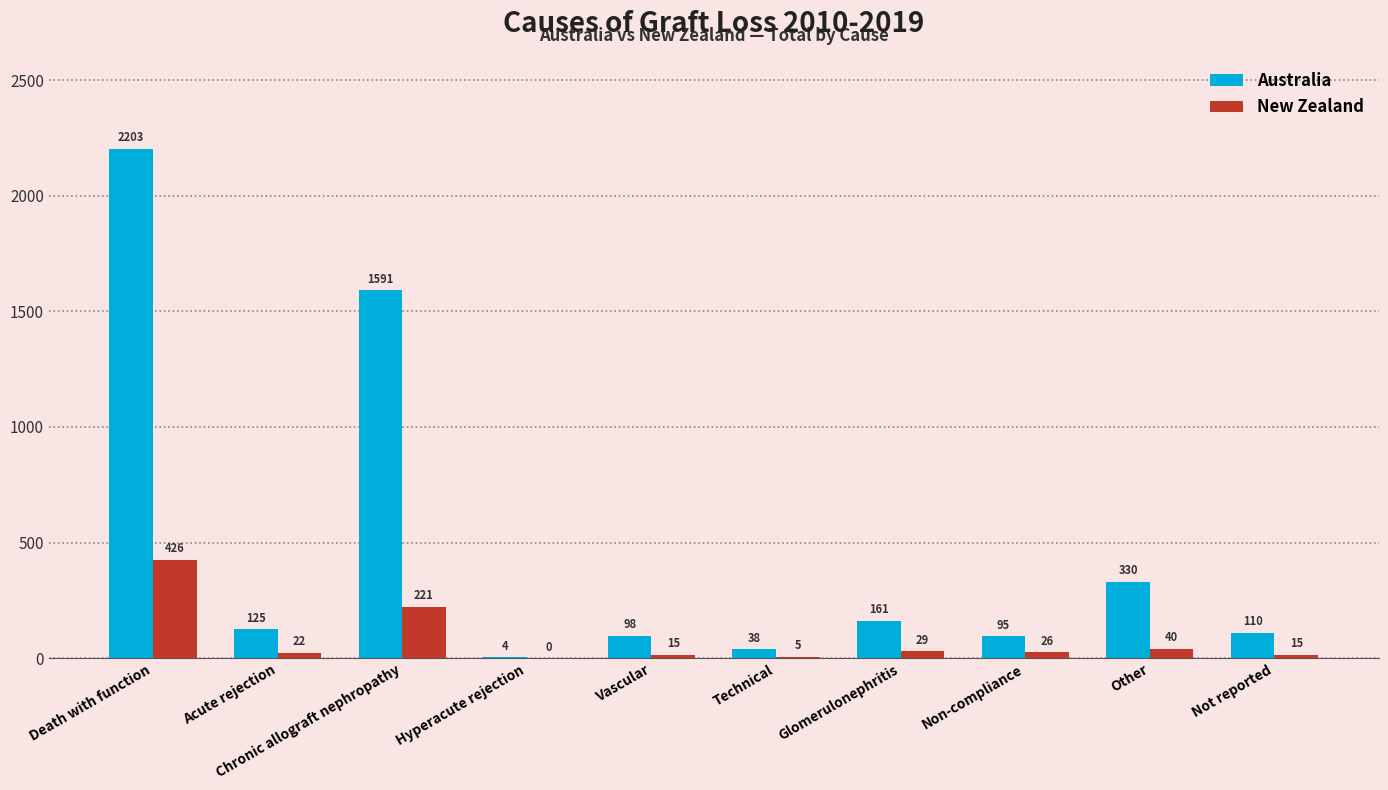

At which label does Australia first exceed 125?

Death with function